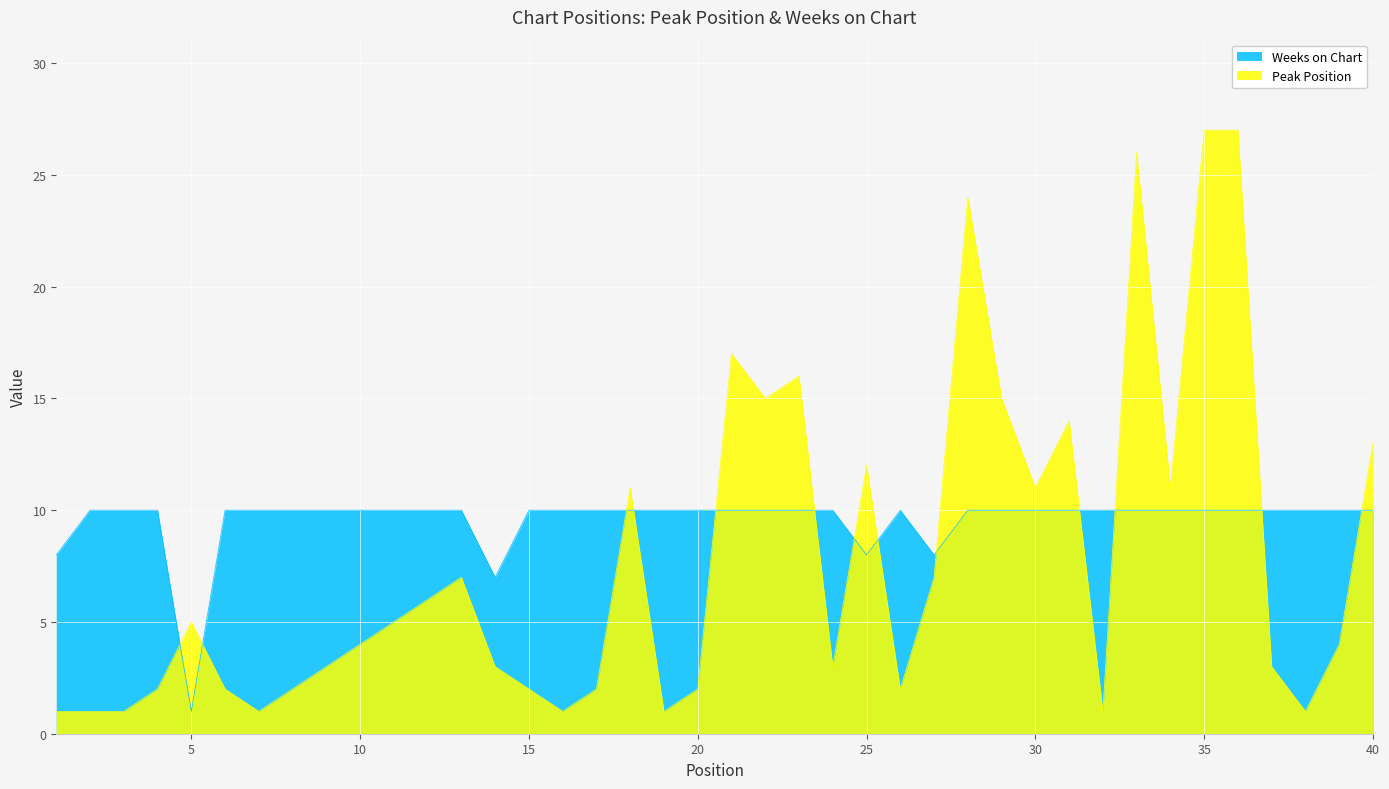

Count the number of categories in the chart.

40